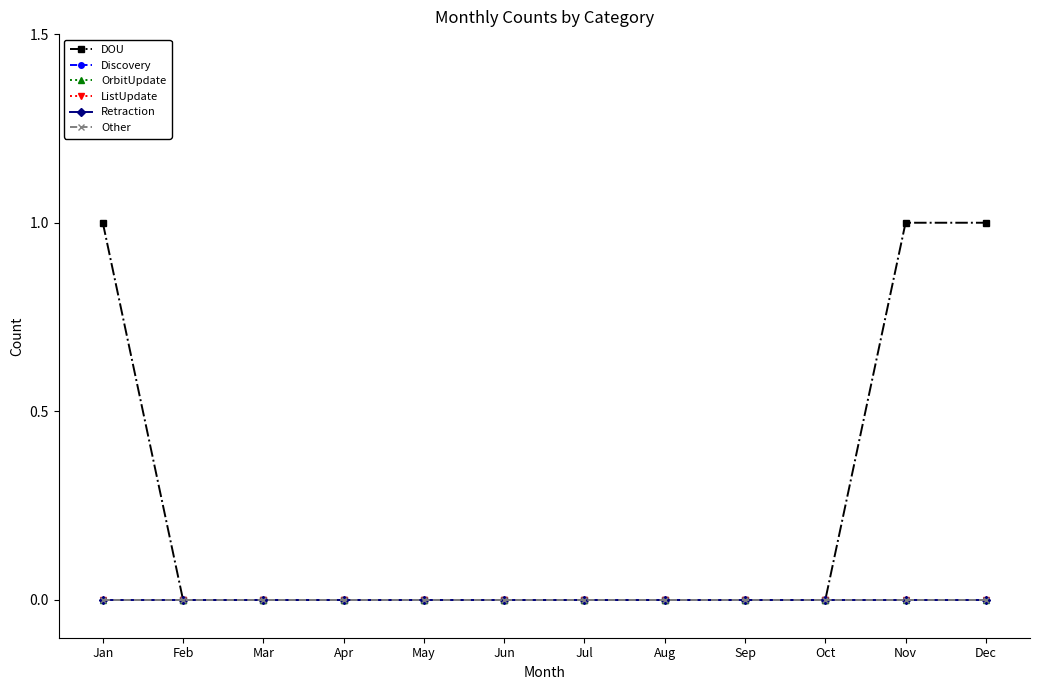

Which series has the widest spread of values?

DOU